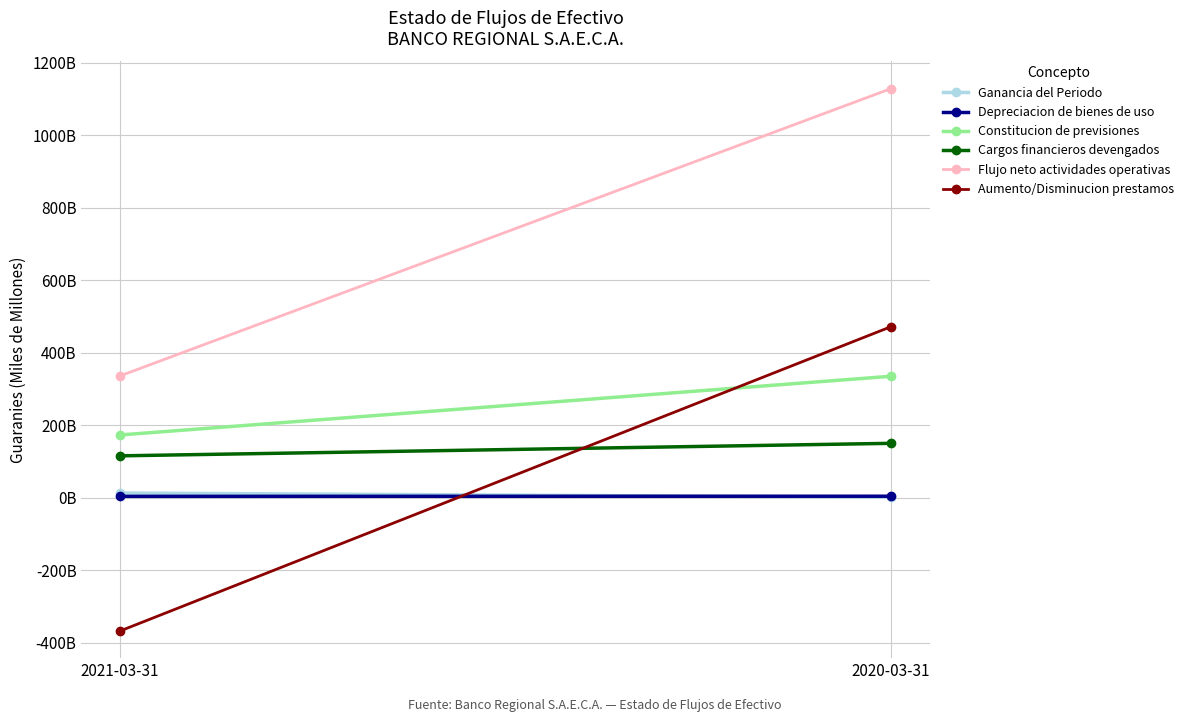

Reading right to left, transcribe all the data shown in this chart.

Ganancia del Periodo: 2020-03-31=2.2	2021-03-31=13.6
Depreciacion de bienes de uso: 2020-03-31=4.8	2021-03-31=4.4
Constitucion de previsiones: 2020-03-31=335.7	2021-03-31=173.8
Cargos financieros devengados: 2020-03-31=150.7	2021-03-31=116.2
Flujo neto actividades operativas: 2020-03-31=1129.3	2021-03-31=336.6
Aumento/Disminucion prestamos: 2020-03-31=472.5	2021-03-31=-367.1